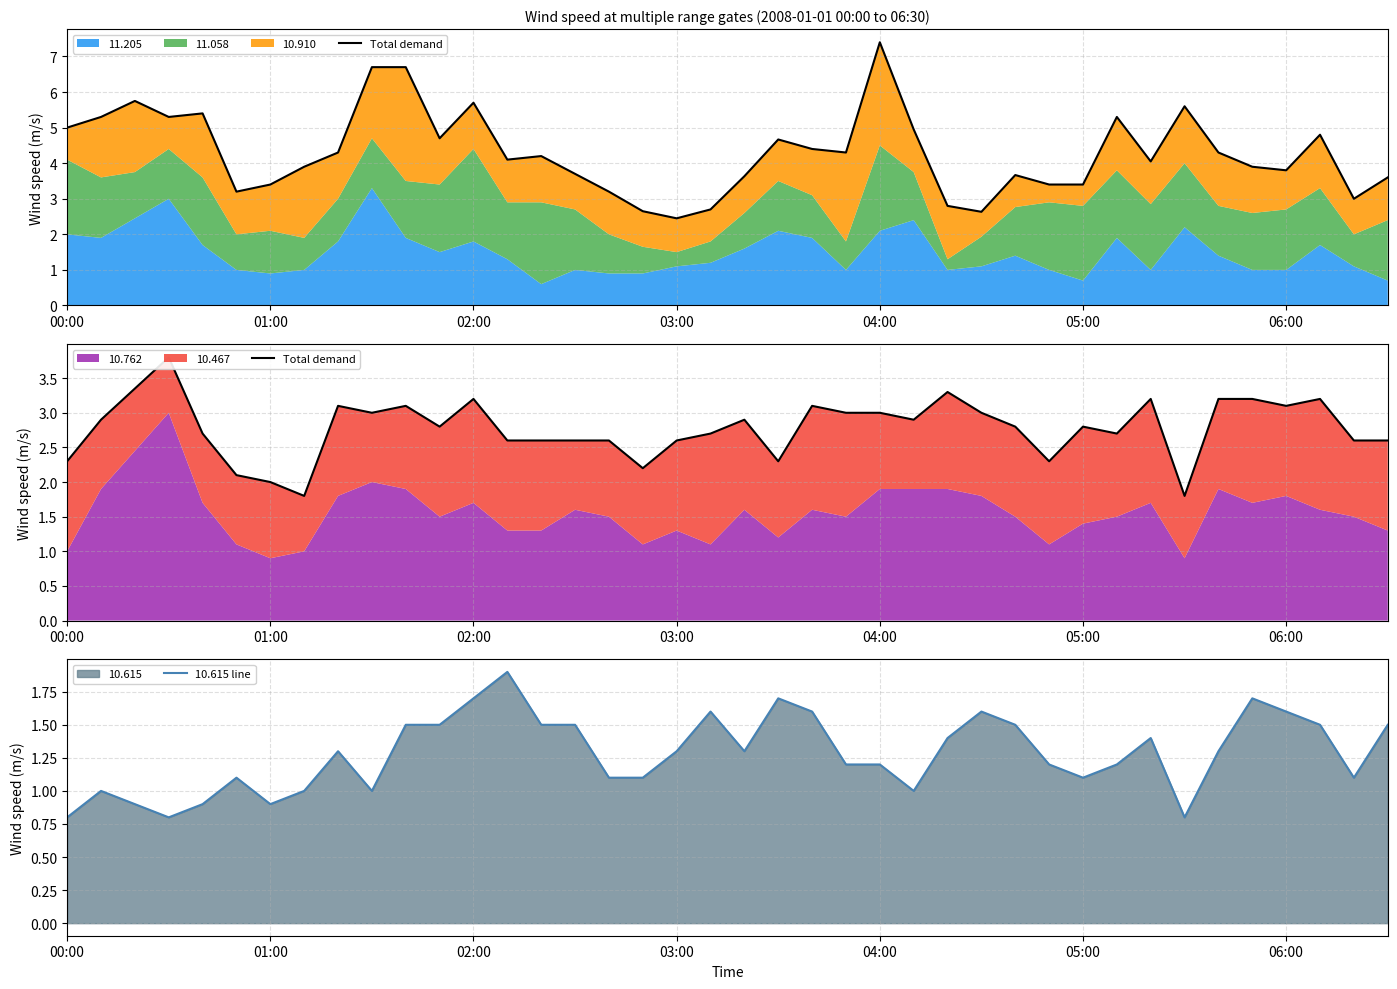

What is the lowest value of the 10.615 line series?

0.8